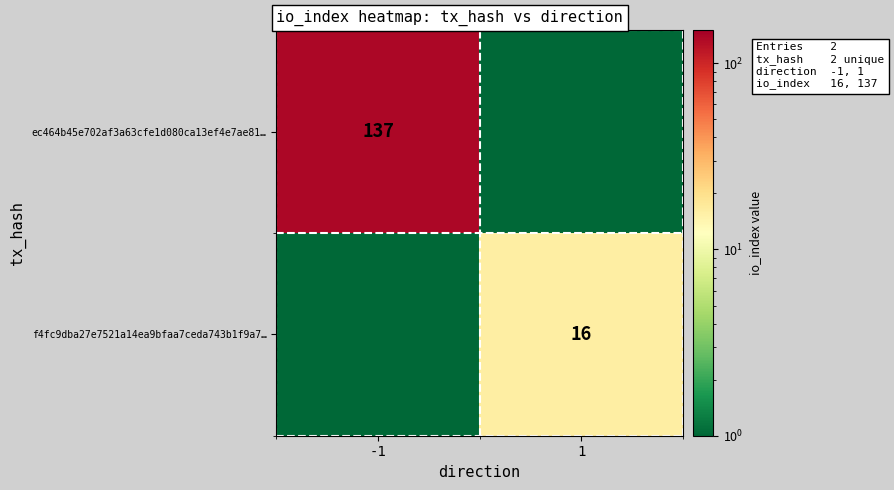

The value of f4fc9dba27e7521a14ea9bfaa7ceda743b1f9a7… at 1 is 16.0. True or false?

True